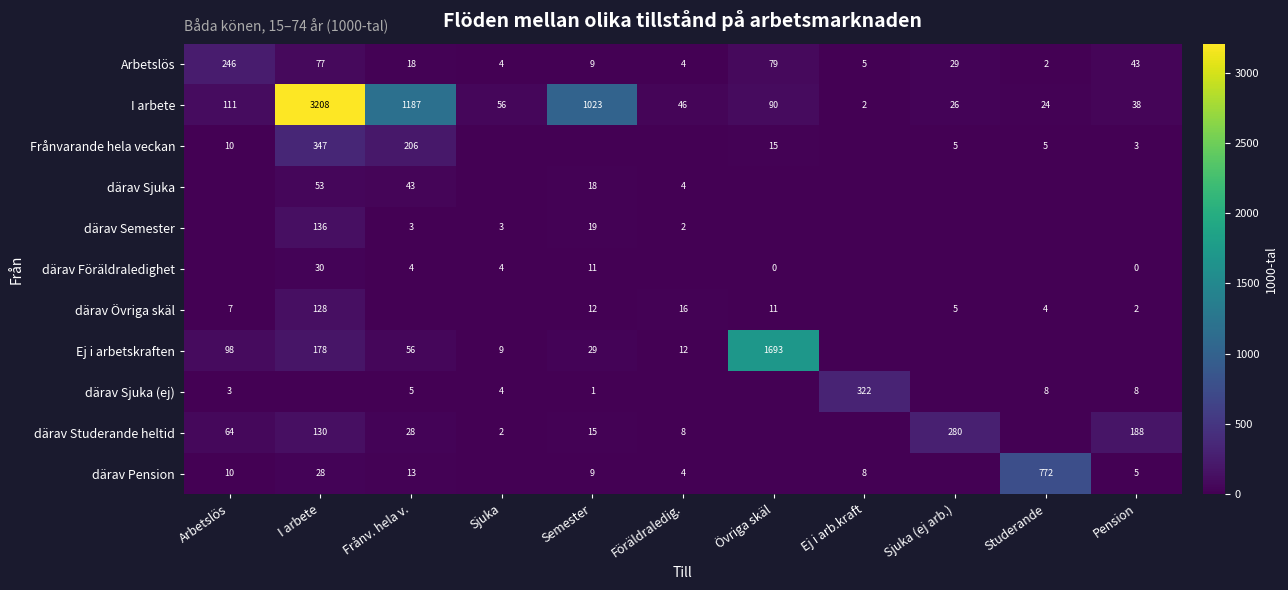

True or false: därav Semester has a value of 3 at Föräldraledig..

False